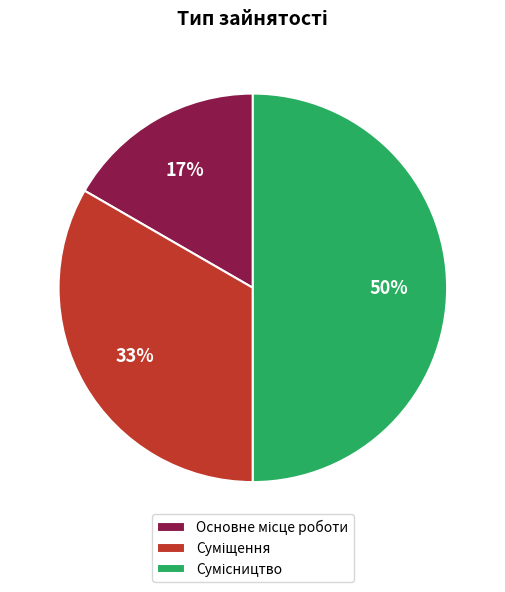

To the nearest percent, what is the average slice percentage?

33%